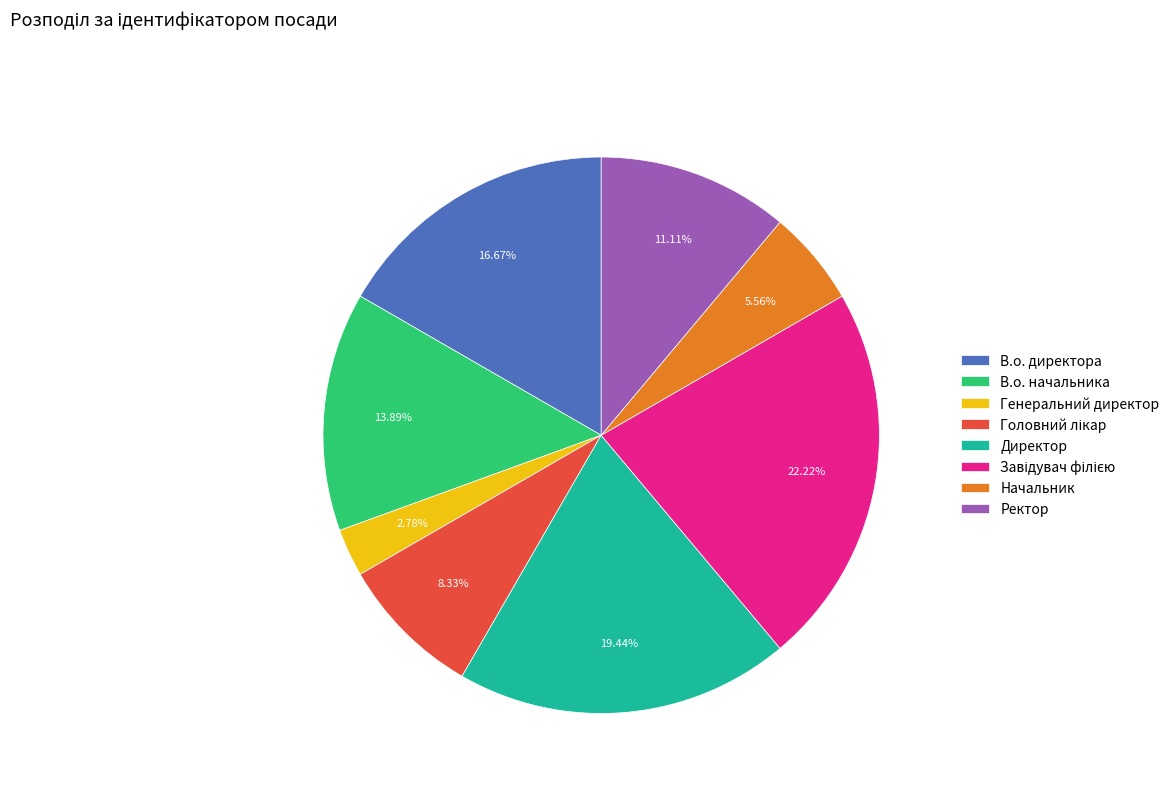

Which category has the smallest portion of the pie?

Генеральний директор